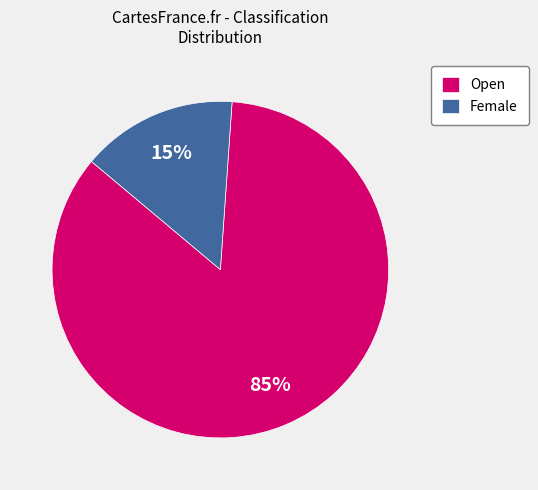

Is it true that Female is 15% of the pie?

True